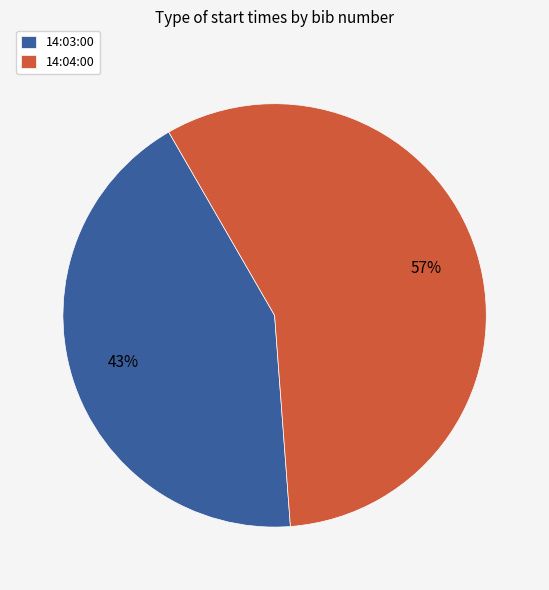

Which slice represents more than half of the pie?

14:04:00